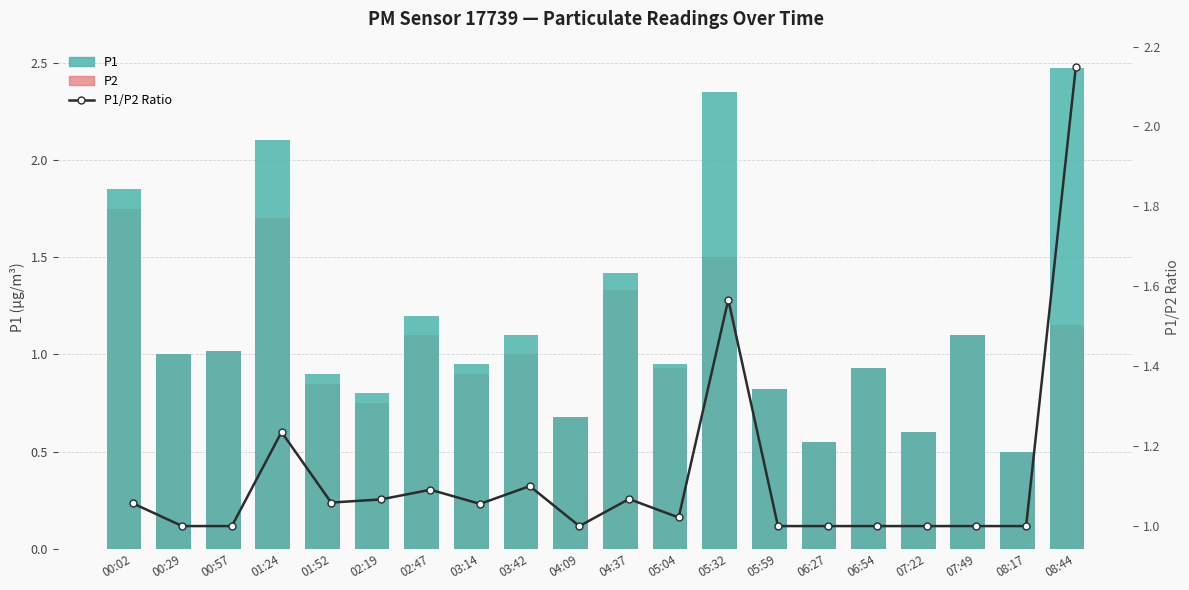

How many groups of bars are there?

20